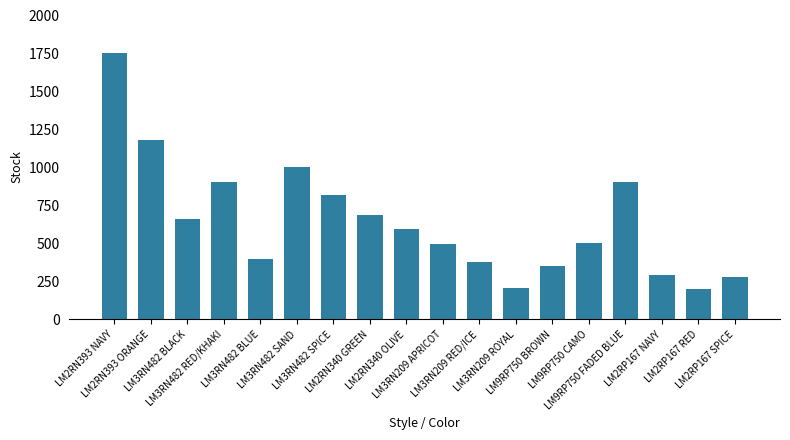

What is the value of the 9th bar from the left?

591